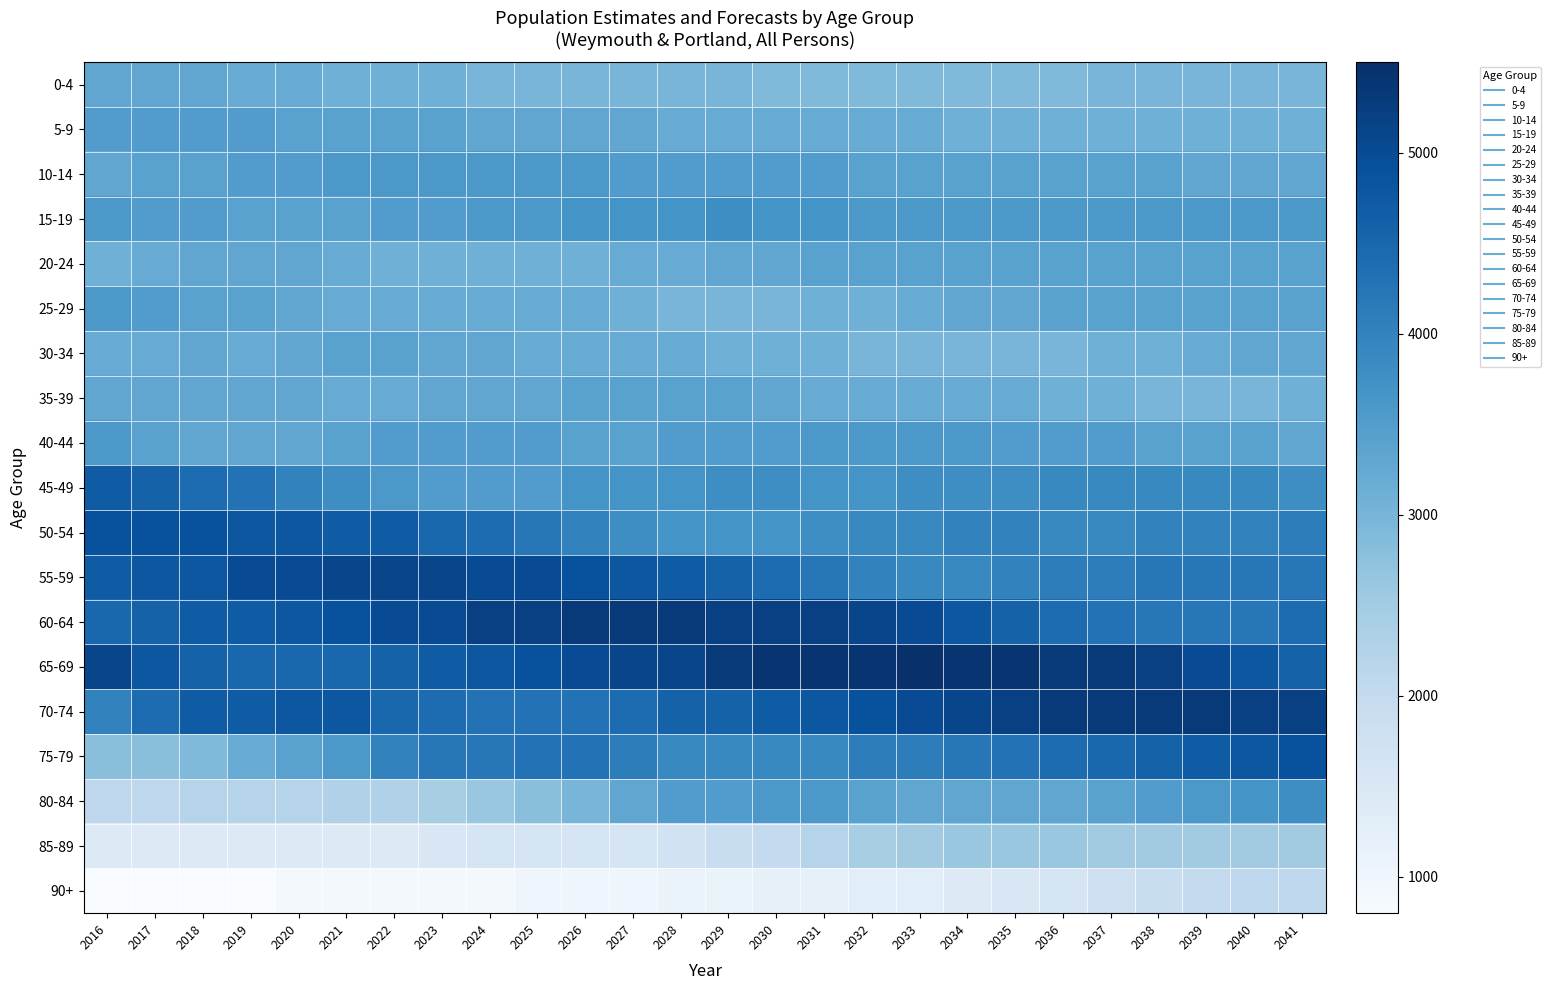

At which category is the sum across all series the highest?

2041